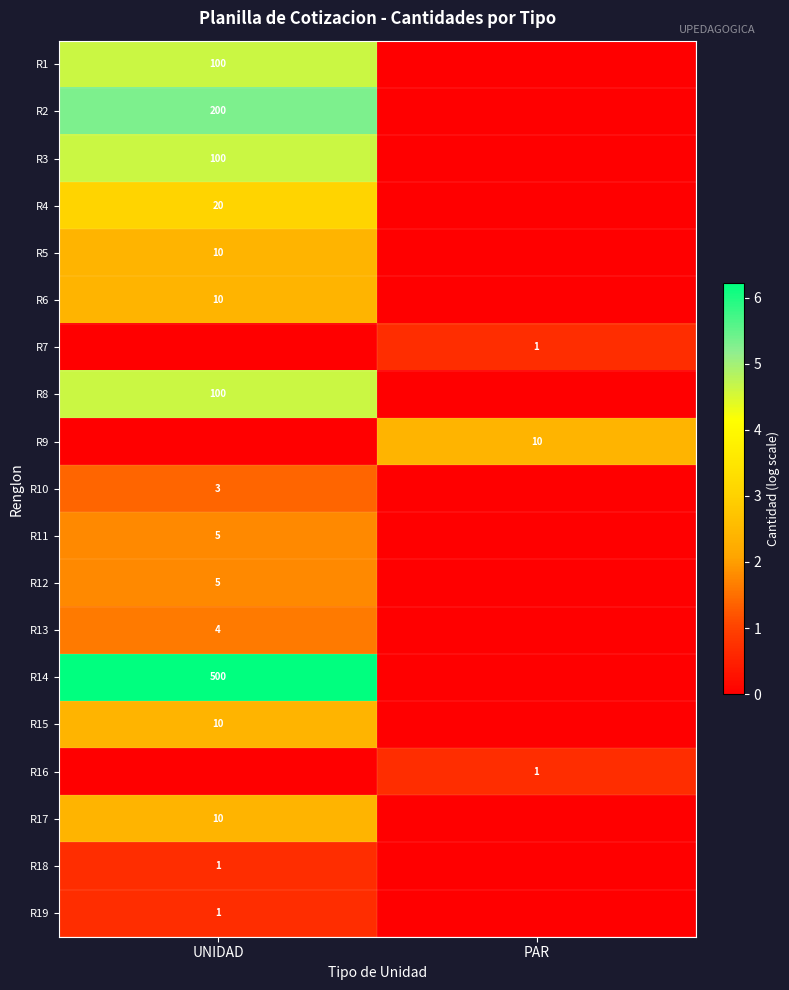

Count the number of categories in the chart.

2